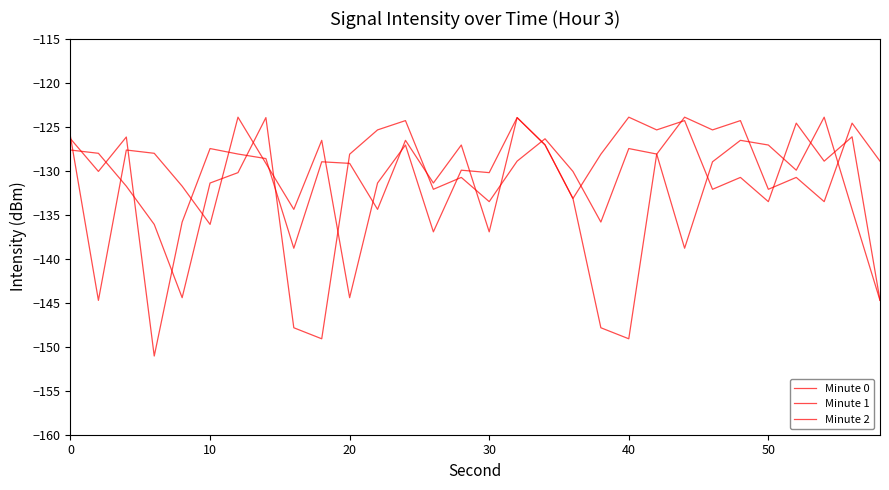

What is the value of the Minute 0 point at the 22nd from the left?

-128.1